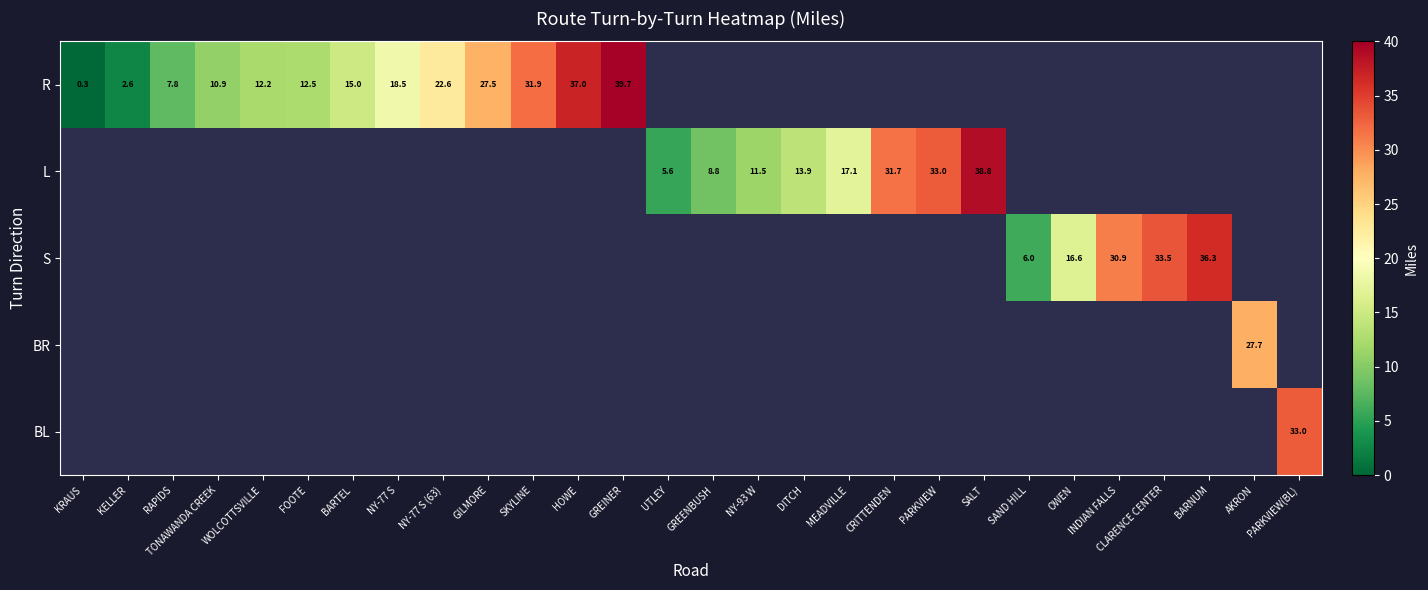

True or false: BL has a value of 18.4 at PARKVIEW(BL).

False